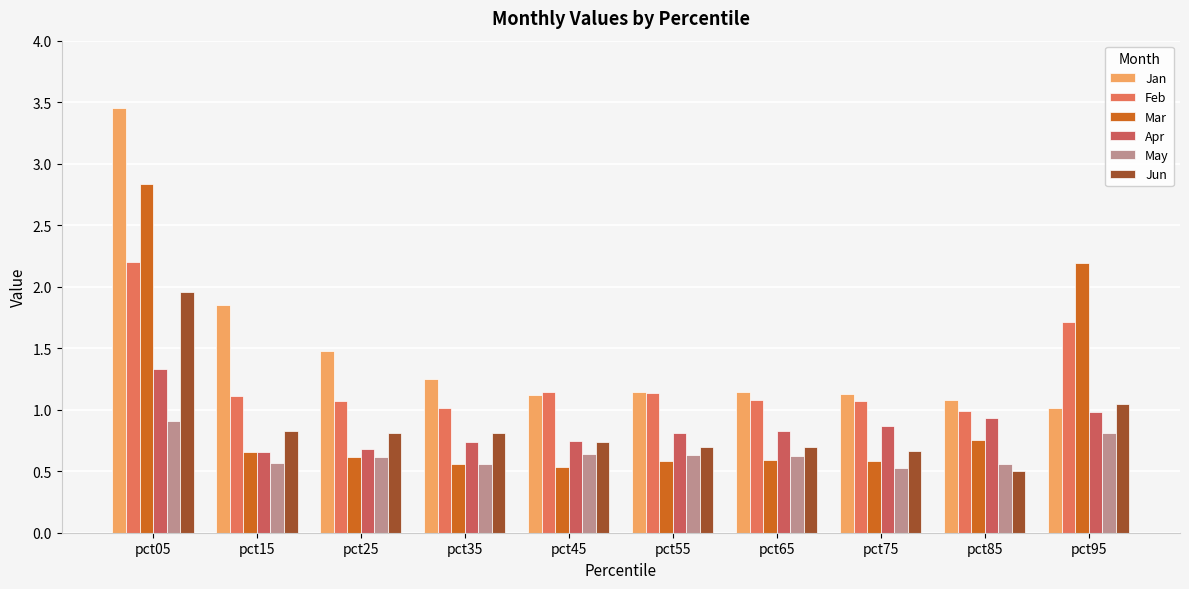

At which category is the sum across all series the highest?

pct05